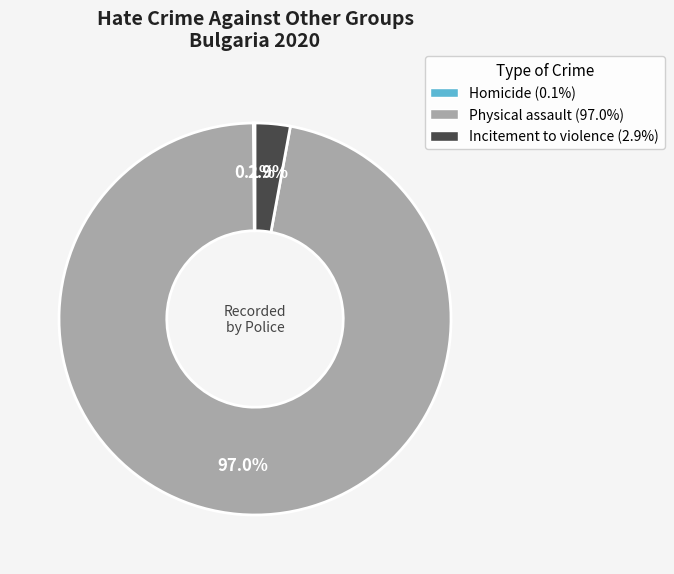

Which has a higher value, Incitement to violence or Physical assault?

Physical assault